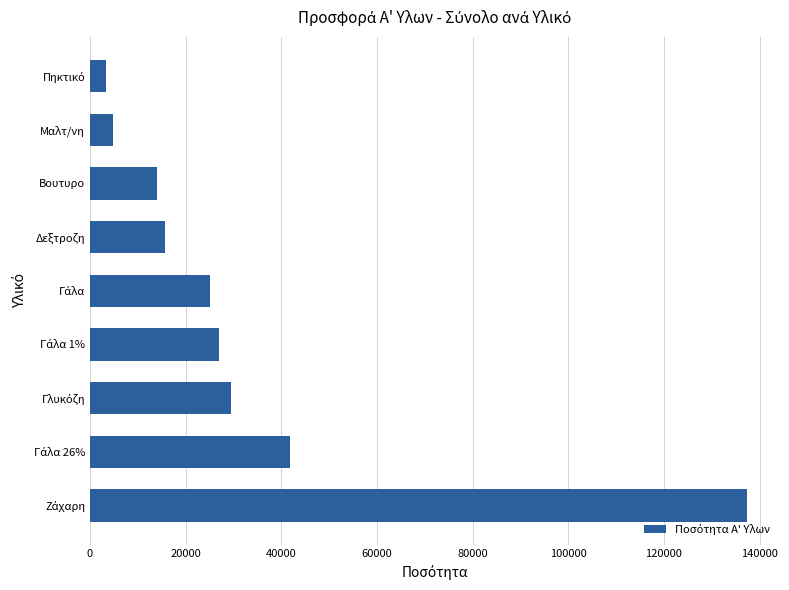

What is the sum of all values?

298435